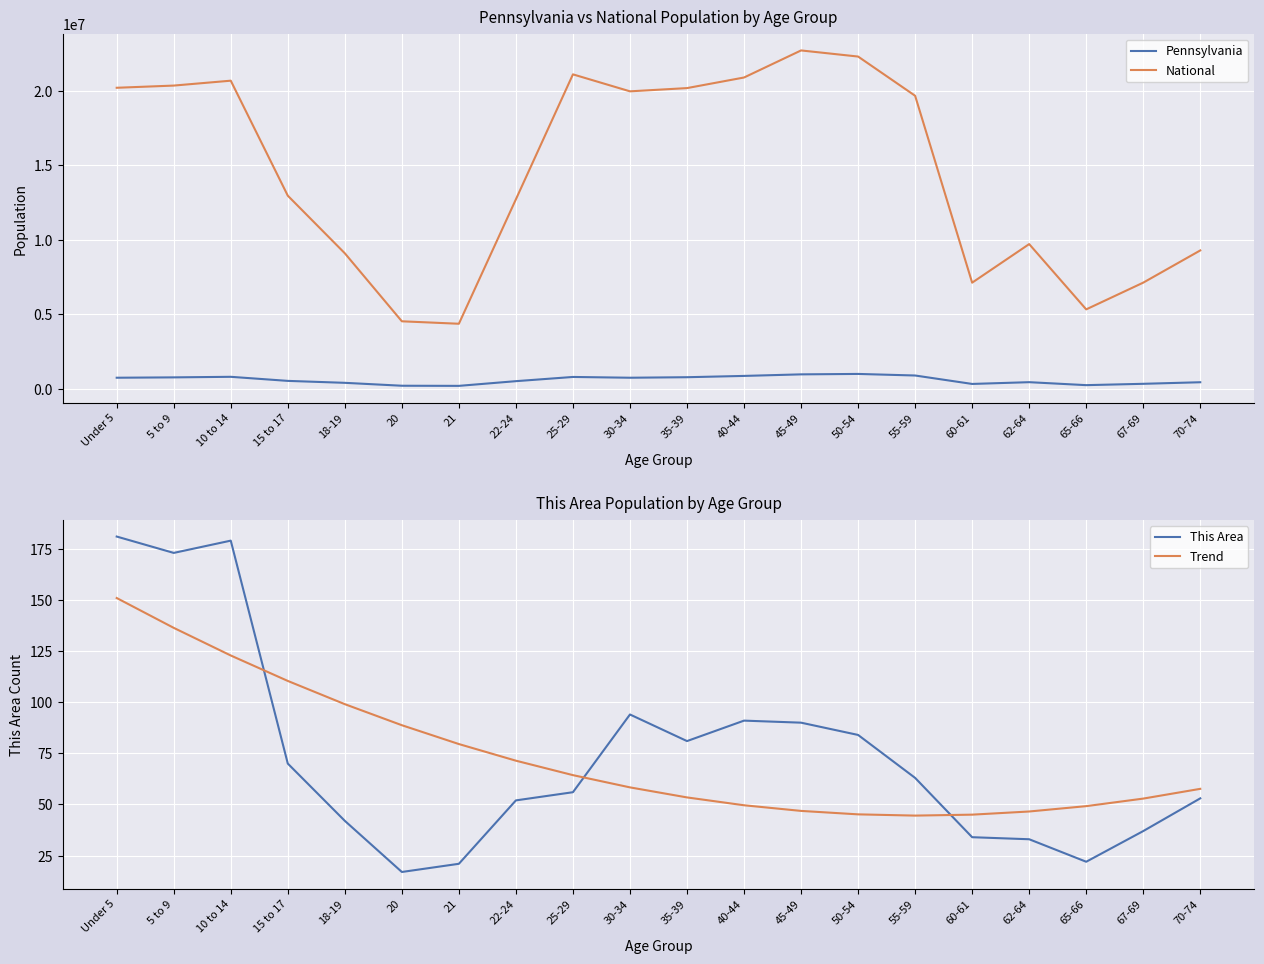

Count the number of data series in this chart.

4